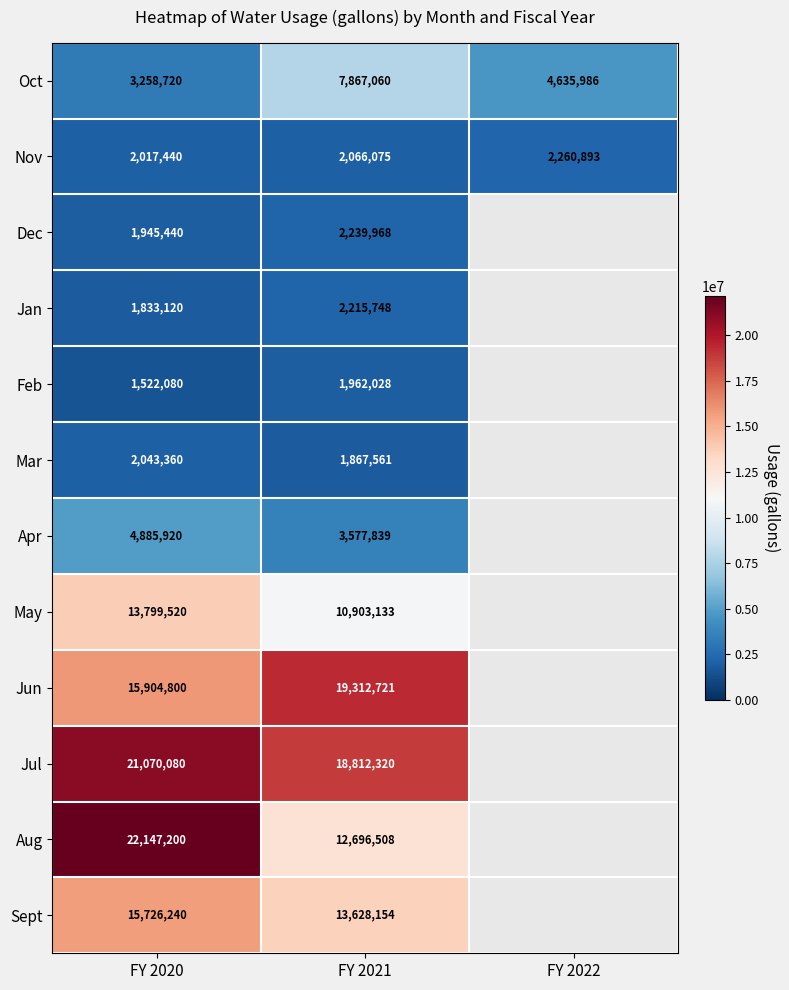

At which label does Oct first exceed 4635986?

FY 2021